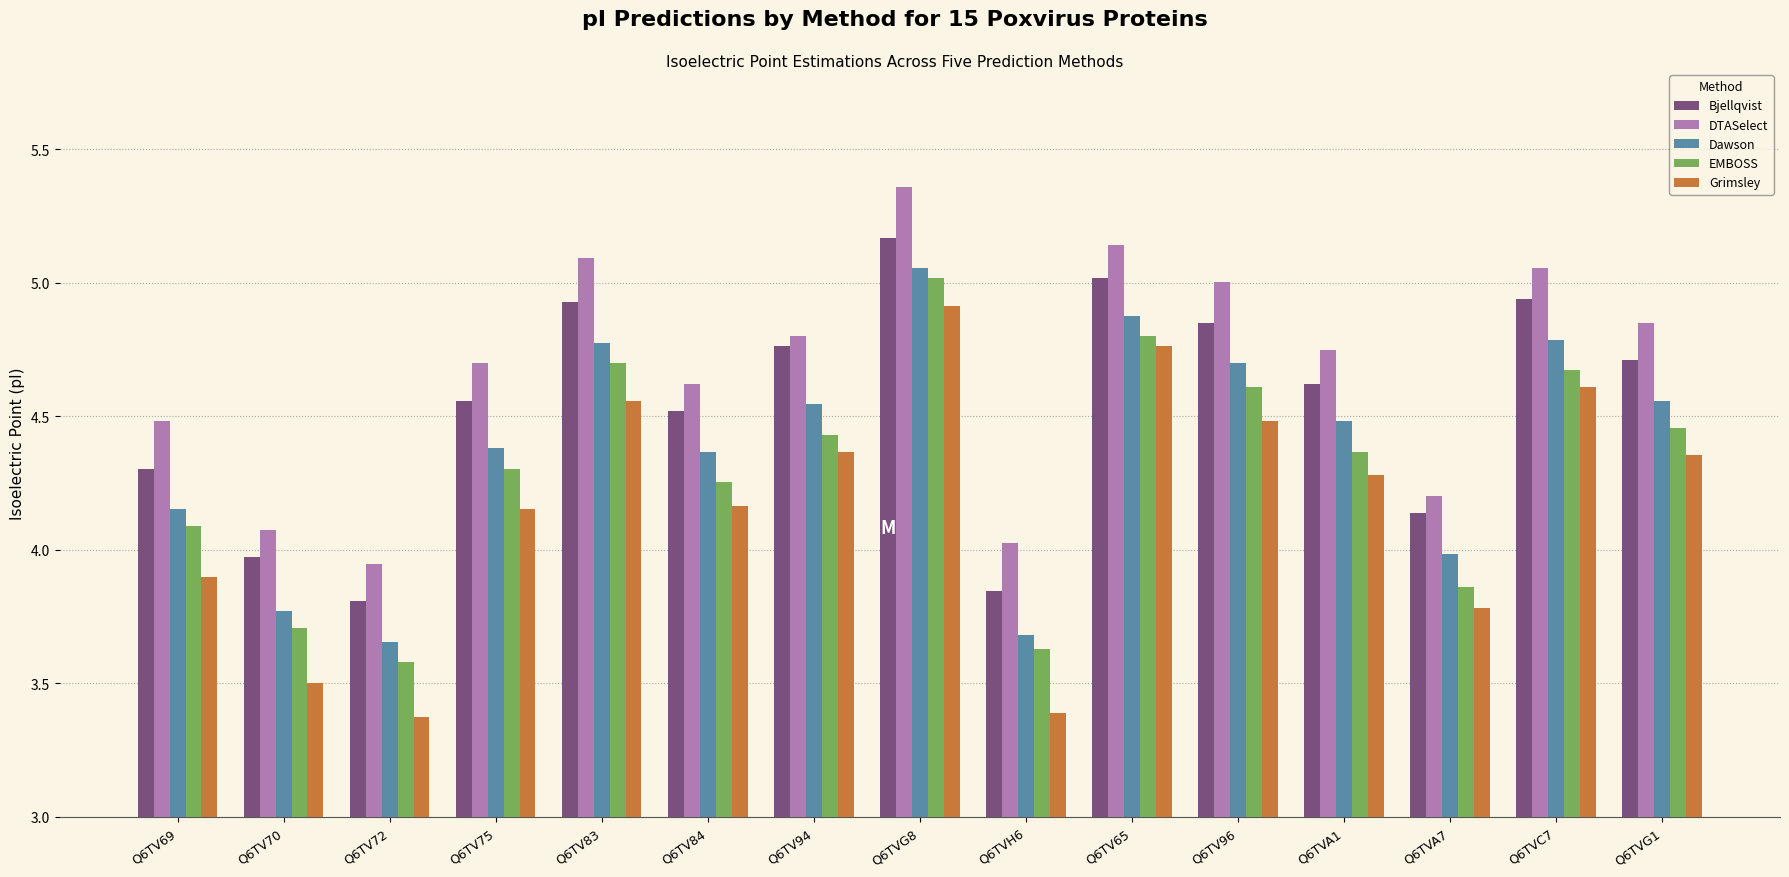

Which category has the highest value in the Bjellqvist series?

Q6TVG8